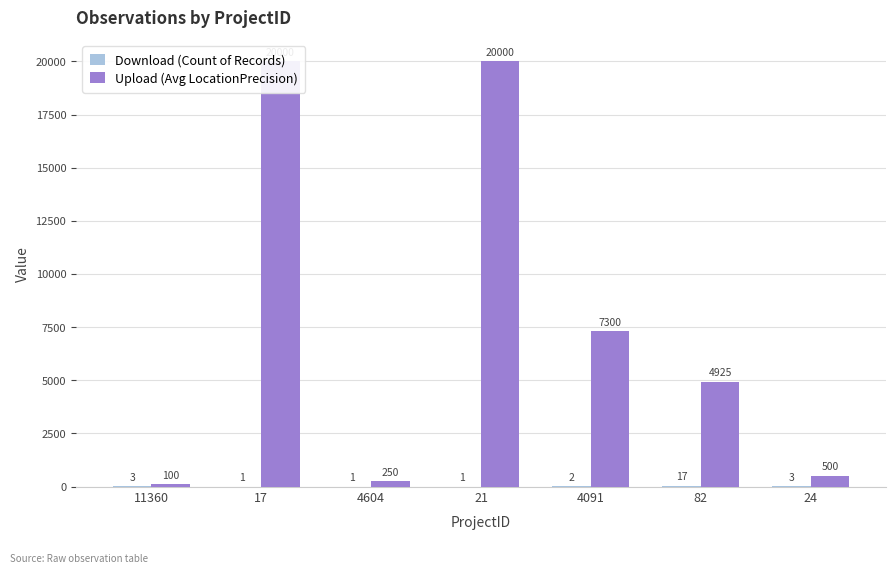

The value of Upload (Avg LocationPrecision) at 17 is 20000. True or false?

True